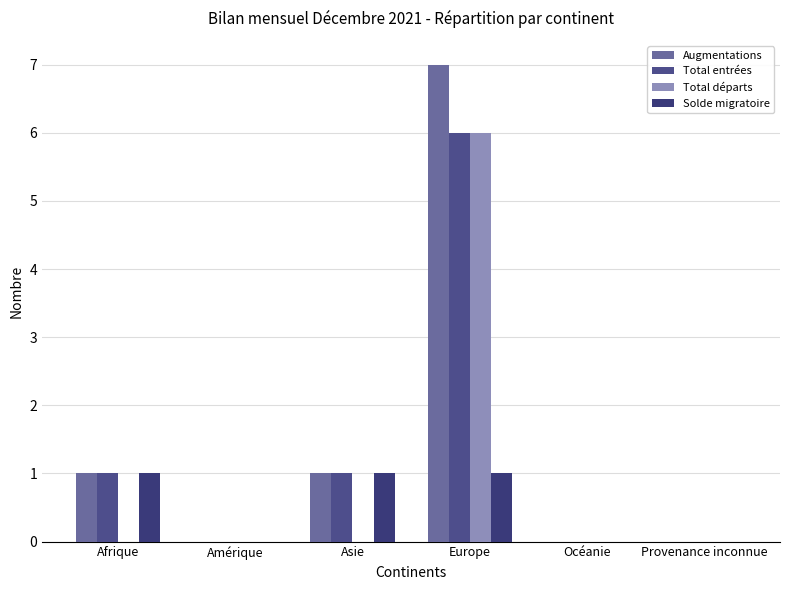

At which category is the sum across all series the highest?

Europe